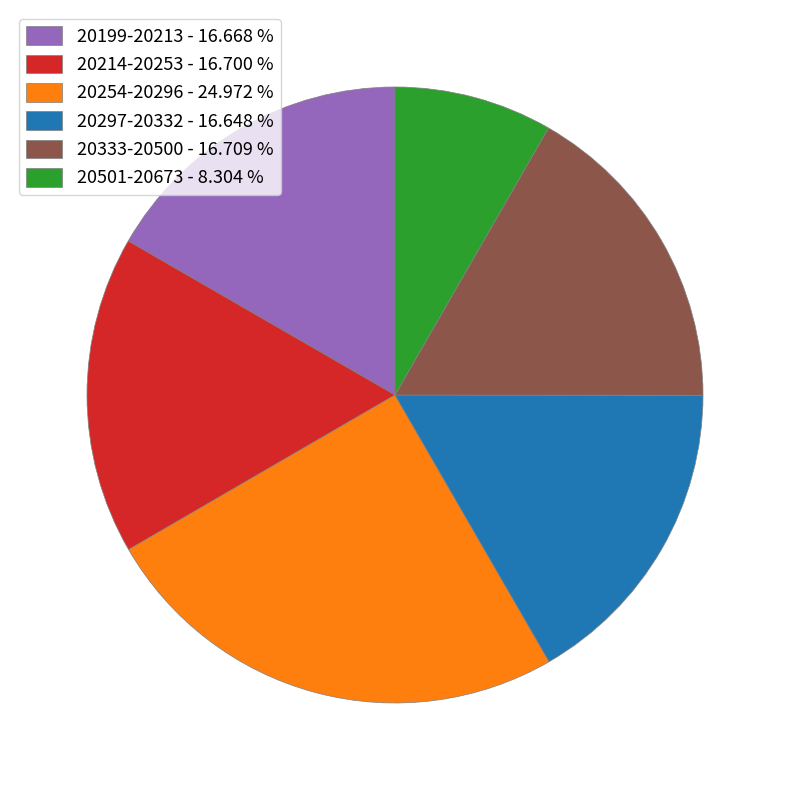

Count the number of slices in the pie.

6